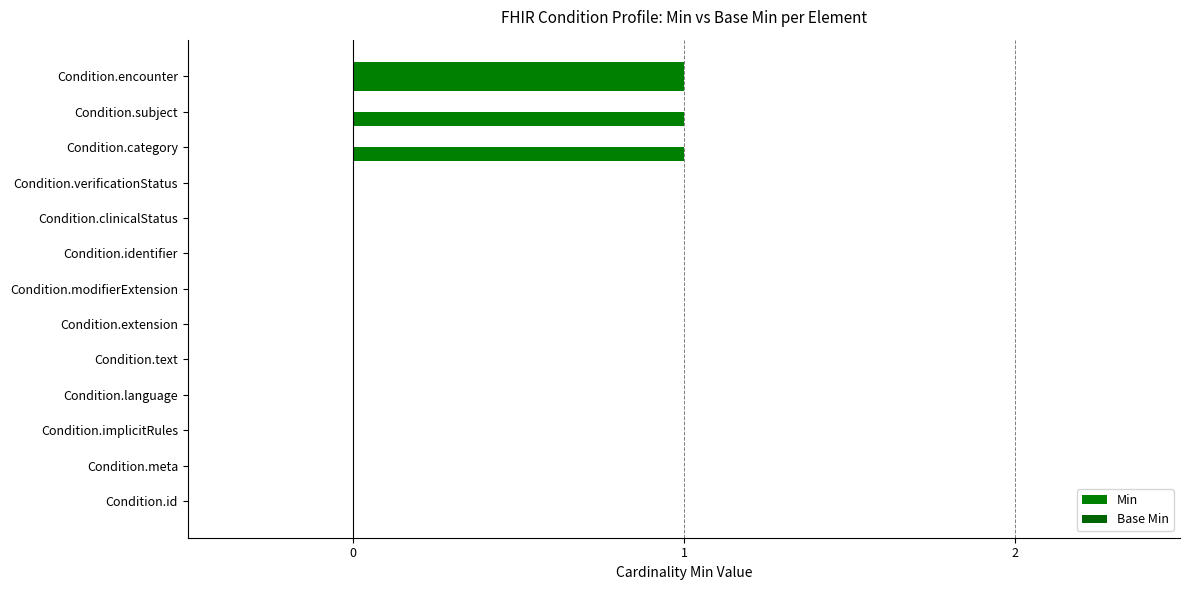

Count the number of categories in the chart.

13